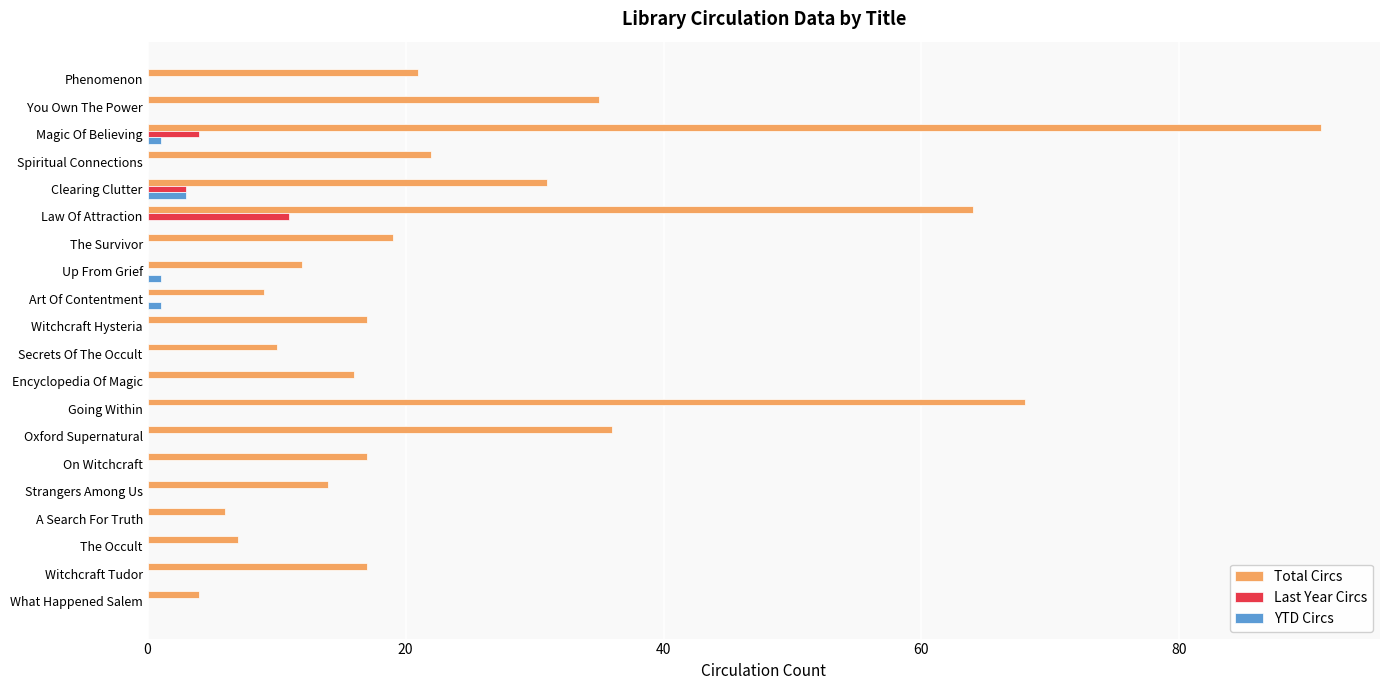

What is the sum of all Last Year Circs values?

18